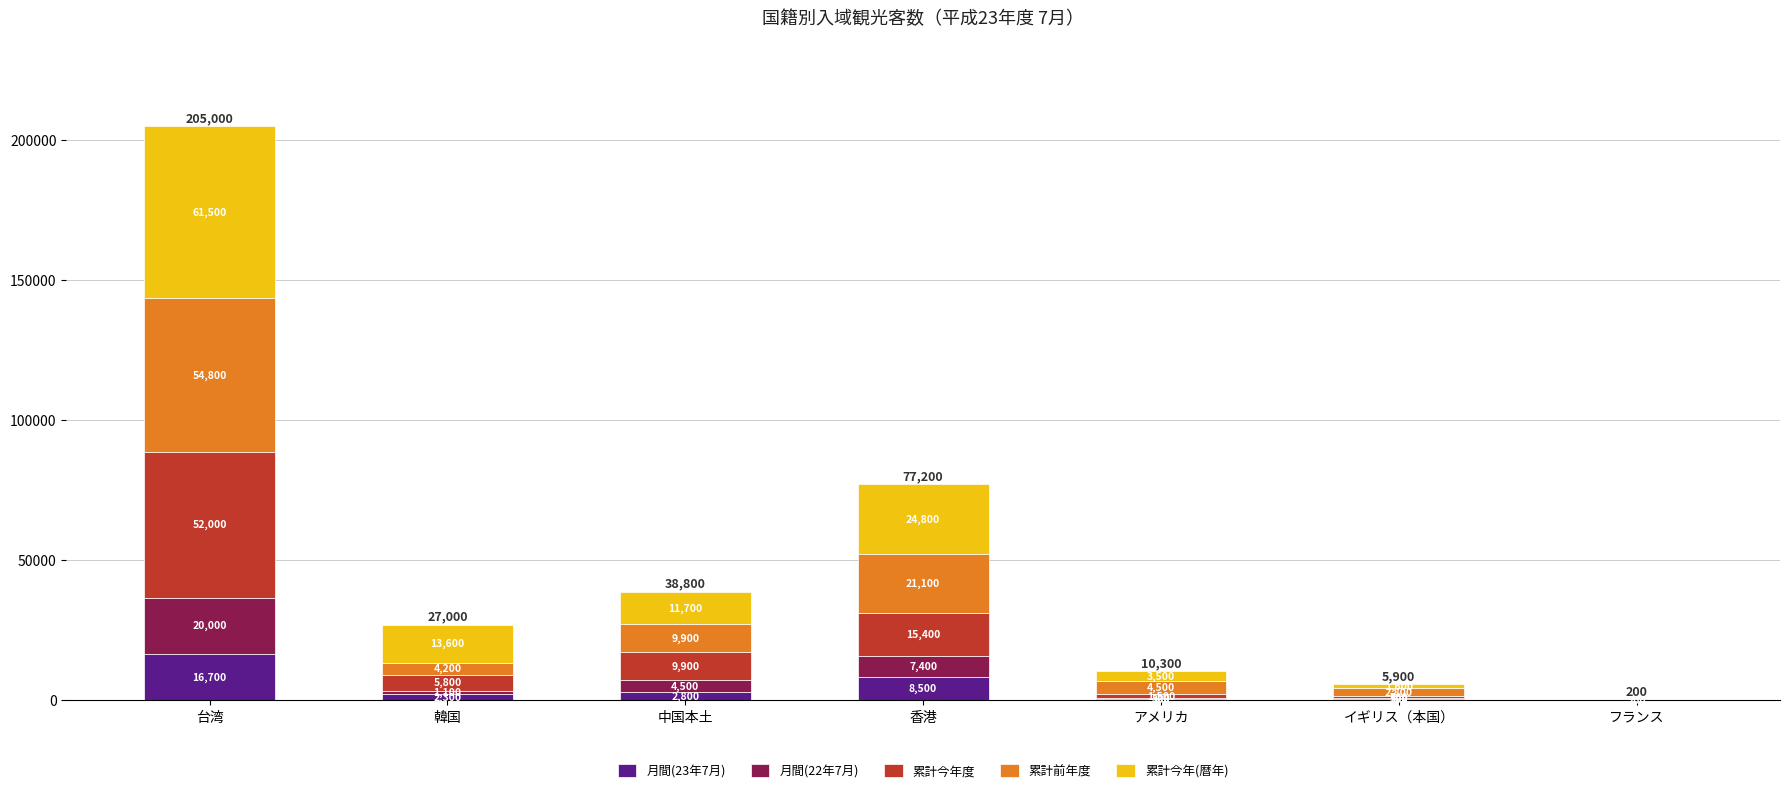

True or false: 月間(23年7月) has a value of 16700 at 台湾.

True